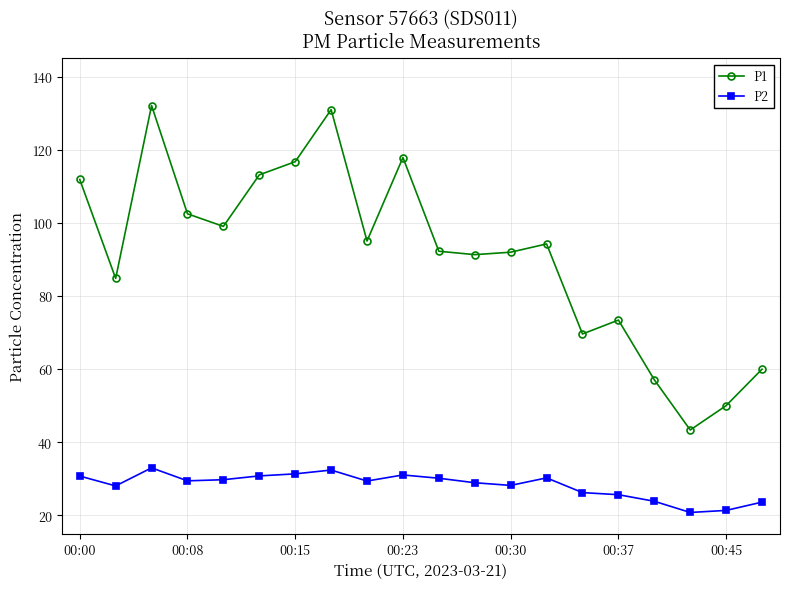

What is the sum of all P2 values?

564.5